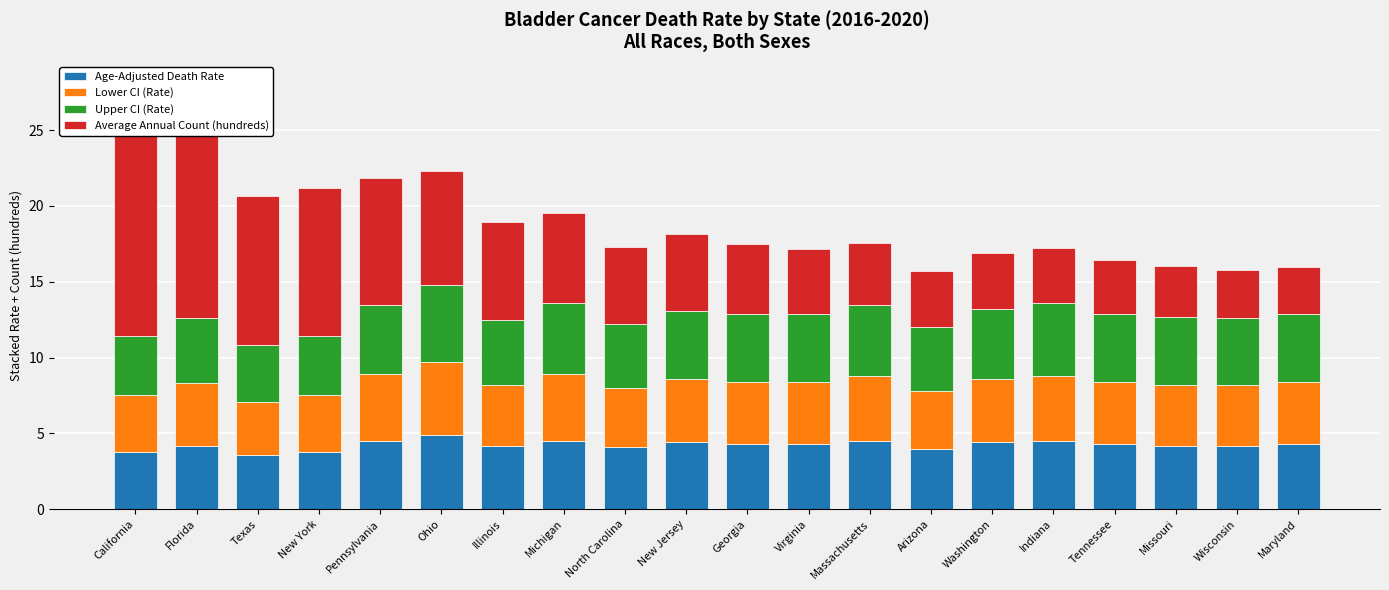

Reading left to right, what are all the values shown in this chart?

Age-Adjusted Death Rate: 3.8	4.2	3.6	3.8	4.5	4.9	4.2	4.5	4.1	4.4	4.3	4.3	4.5	4.0	4.4	4.5	4.3	4.2	4.2	4.3
Lower CI (Rate): 3.7	4.1	3.5	3.7	4.4	4.8	4.0	4.4	3.9	4.2	4.1	4.1	4.3	3.8	4.2	4.3	4.1	4.0	4.0	4.1
Upper CI (Rate): 3.9	4.3	3.7	3.9	4.6	5.1	4.3	4.7	4.2	4.5	4.5	4.5	4.7	4.2	4.6	4.8	4.5	4.5	4.4	4.5
Average Annual Count (hundreds): 16.7	14.2	9.9	9.8	8.3	7.5	6.5	5.9	5.1	5.0	4.6	4.2	4.0	3.7	3.7	3.7	3.5	3.4	3.2	3.1